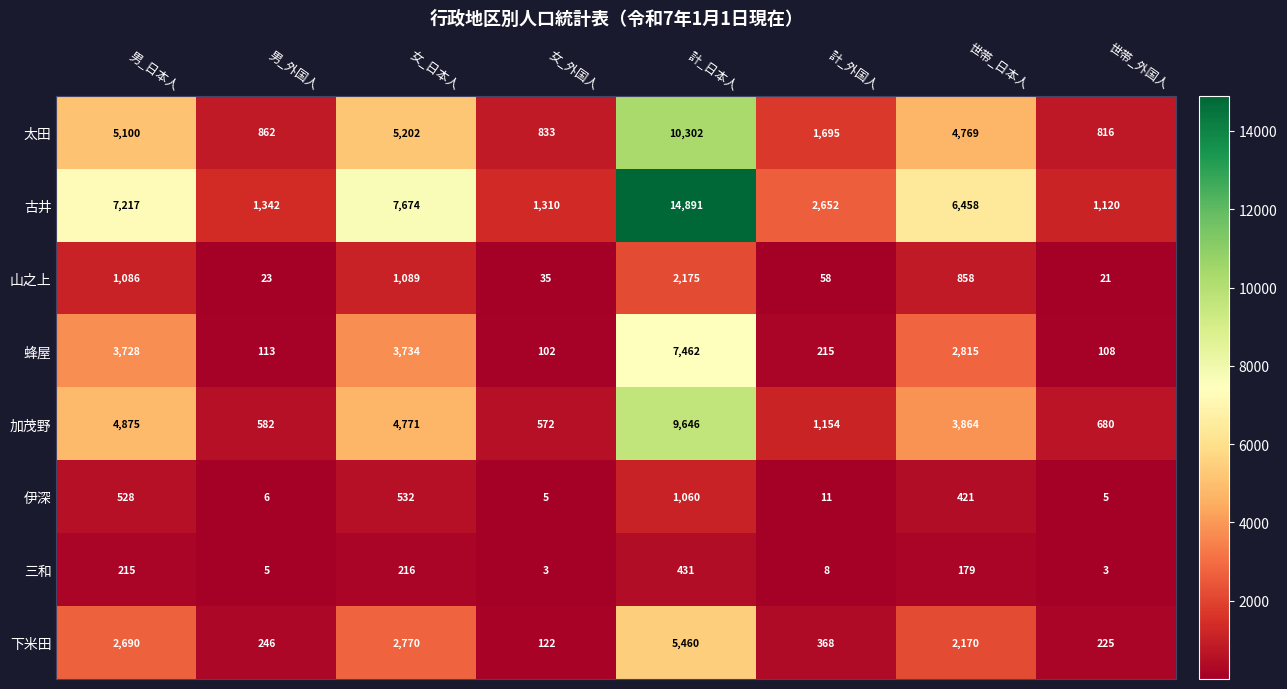

Is the value of 伊深 at 男_外国人 greater than the value of 蜂屋 at 計_外国人?

No